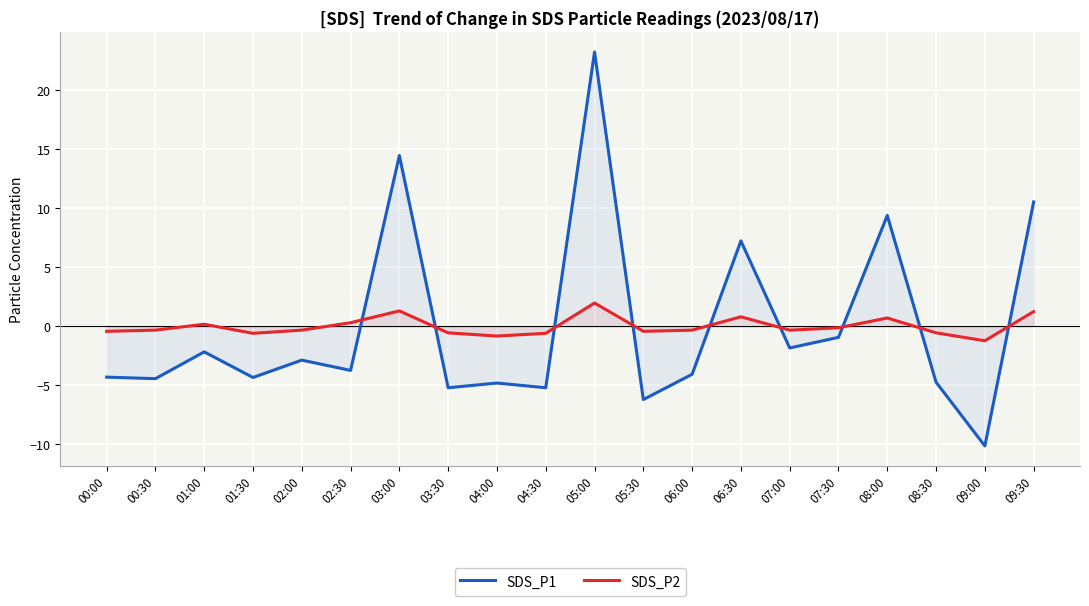

What is the label of the 10th point from the left?

04:30